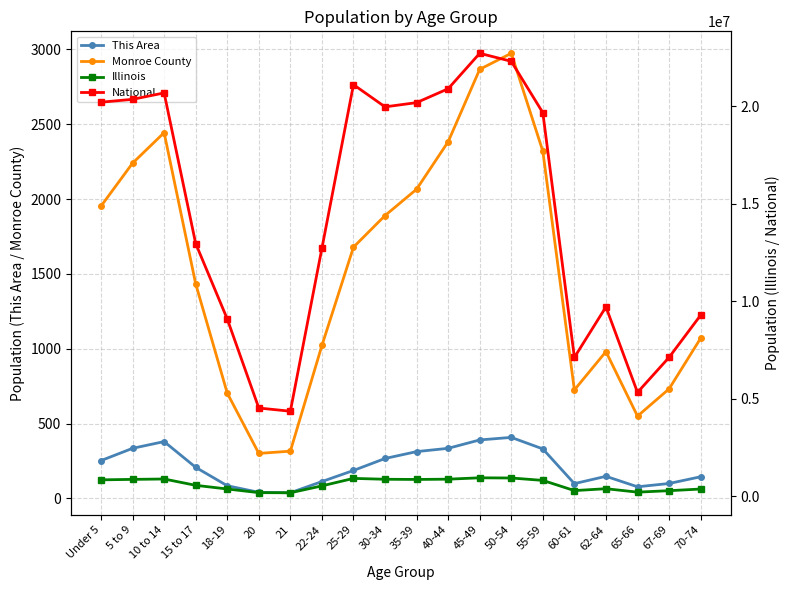

Which series has the largest total across all categories?

National